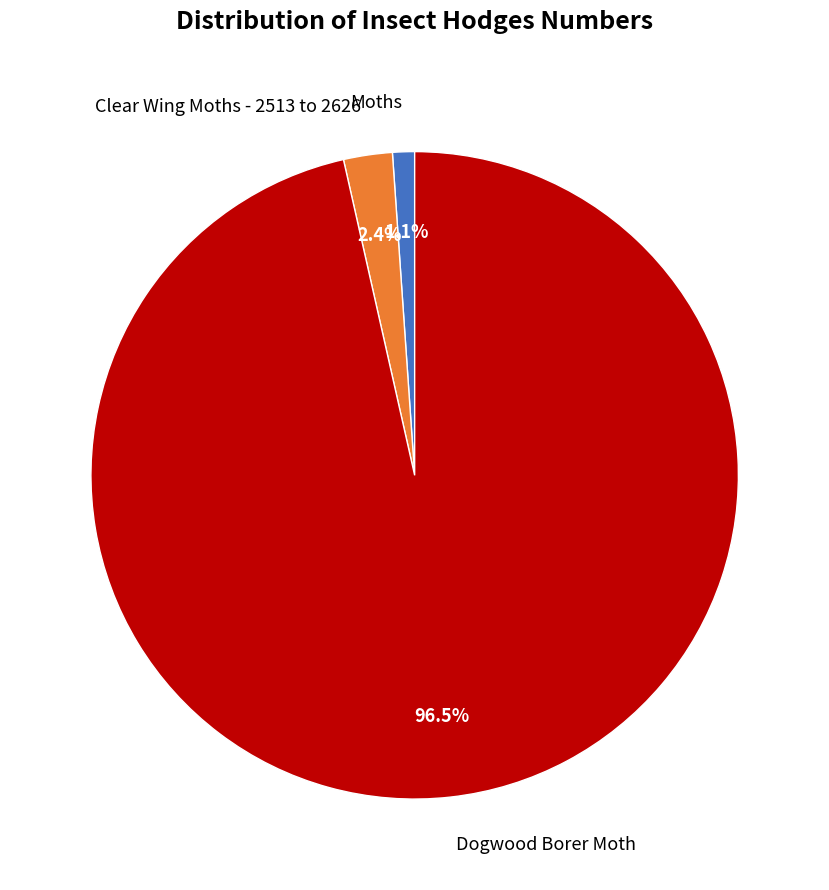

What is the largest slice in the pie chart?

Dogwood Borer Moth